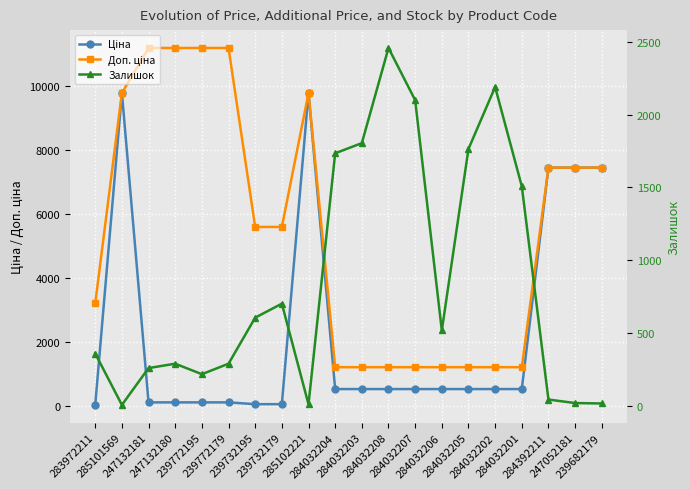

Reading left to right, list all the values displayed in this chart.

Ціна: 32.0	9775.5	111.8	111.8	111.8	111.8	55.9	55.9	9775.5	528.2	528.2	528.2	528.2	528.2	528.2	528.2	528.2	7444.6	7444.6	7444.6
Доп. ціна: 3205.0	9775.5	11182.0	11182.0	11182.0	11182.0	5591.0	5591.0	9775.5	1210.7	1210.7	1210.7	1210.7	1210.7	1210.7	1210.7	1210.7	7444.6	7444.6	7444.6
Залишок: 360.0	7.0	260.0	290.0	218.0	290.0	606.0	702.0	11.0	1734.0	1804.0	2457.0	2099.0	518.0	1764.0	2189.0	1508.0	44.0	20.0	17.0